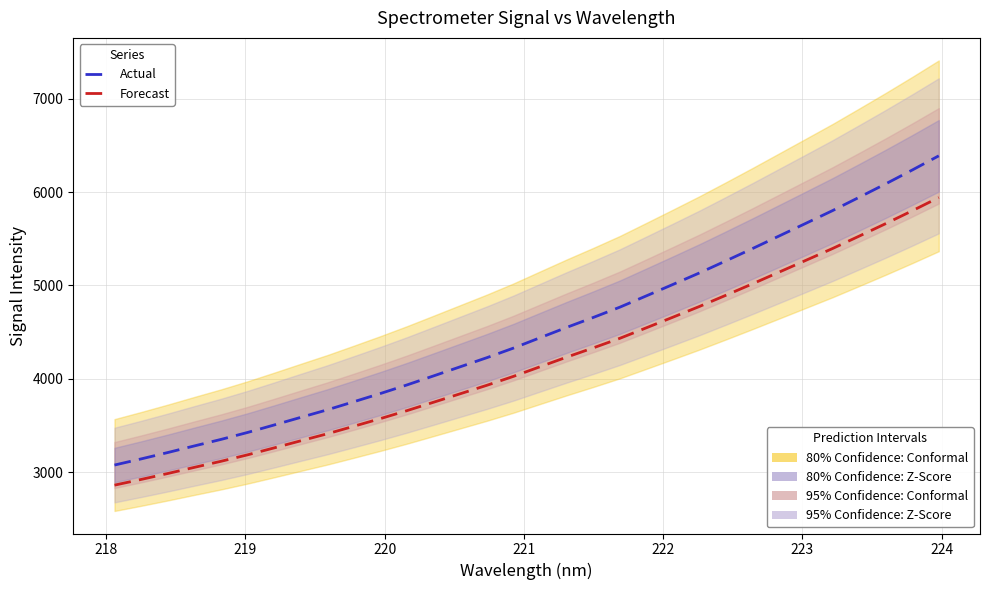

The value of Signal Intensity at 9 is 5717.8. True or false?

False